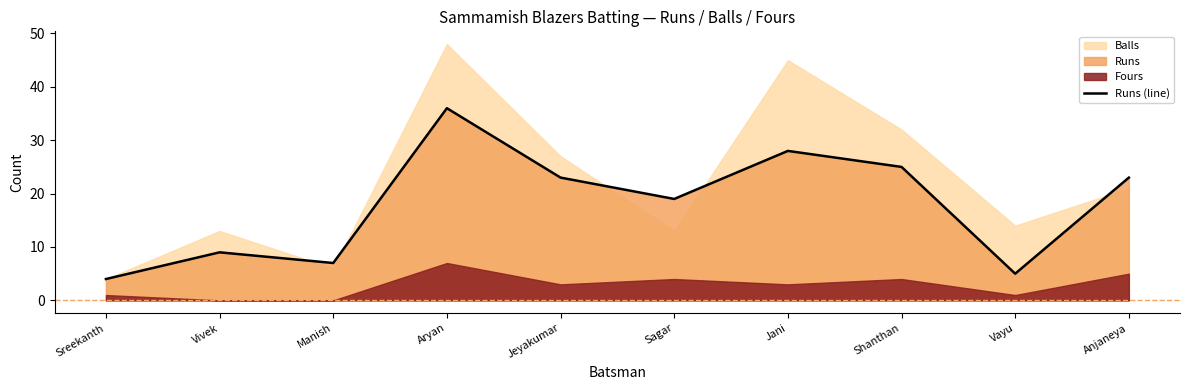

Rank the categories by value from highest to lowest.

Aryan, Jani, Shanthan, Jeyakumar, Anjaneya, Sagar, Vivek, Manish, Vayu, Sreekanth